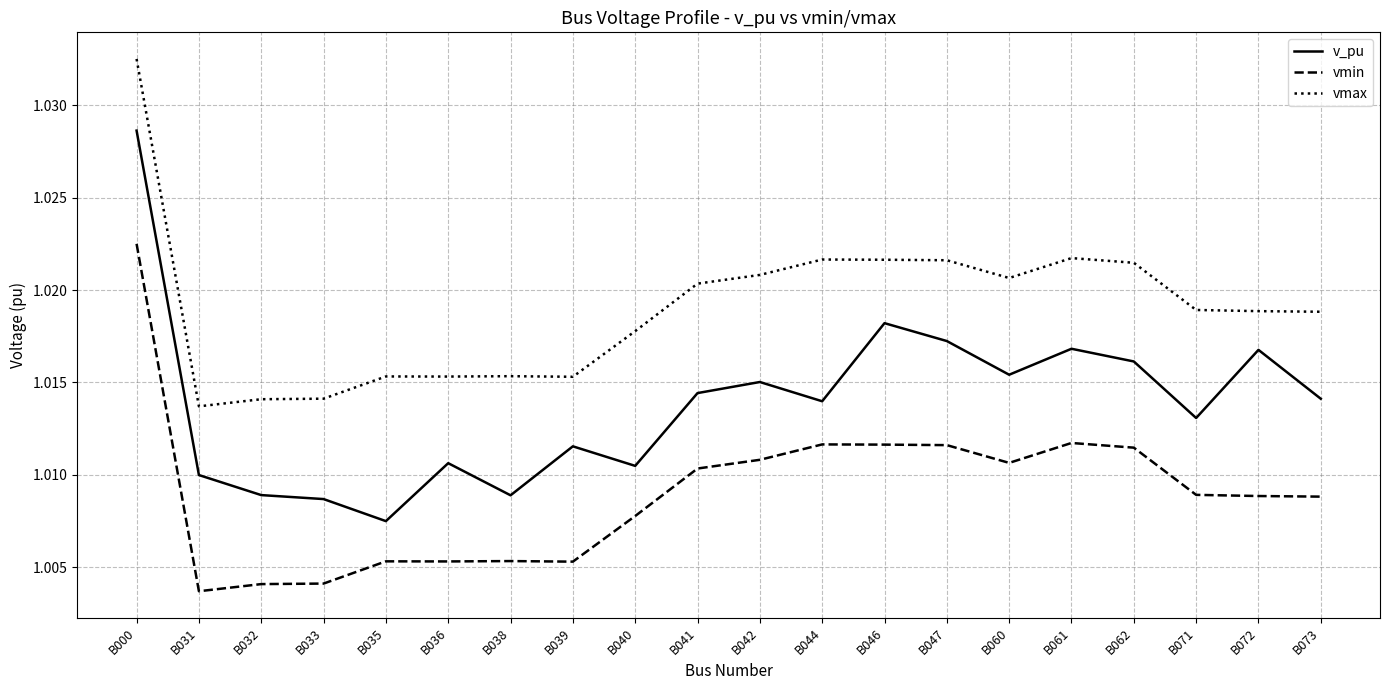

True or false: vmax has a value of 0.2 at B060.

False